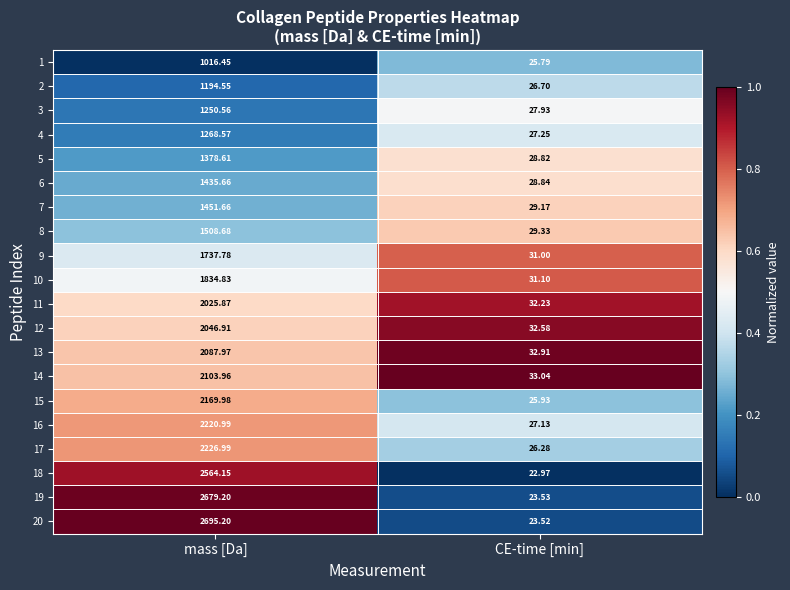

Which series has the largest total across all categories?

20